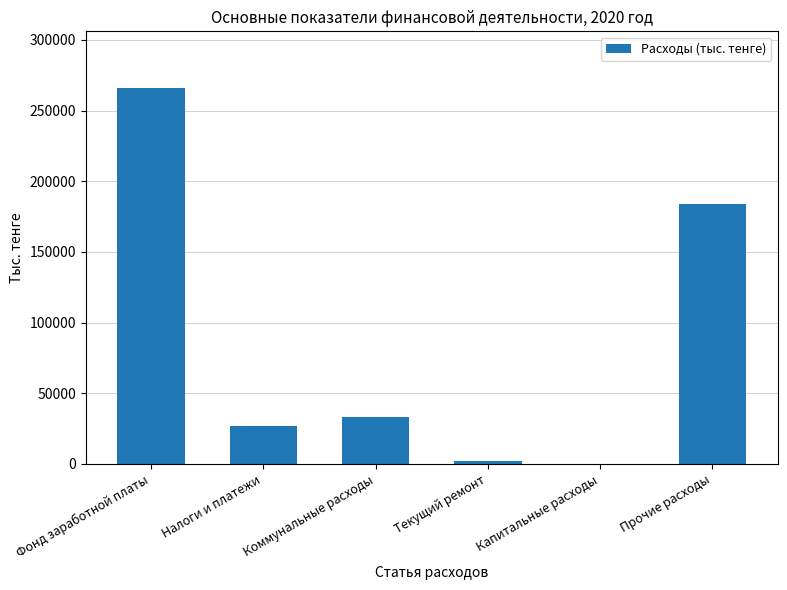

What is the sum of all values?

512429.0